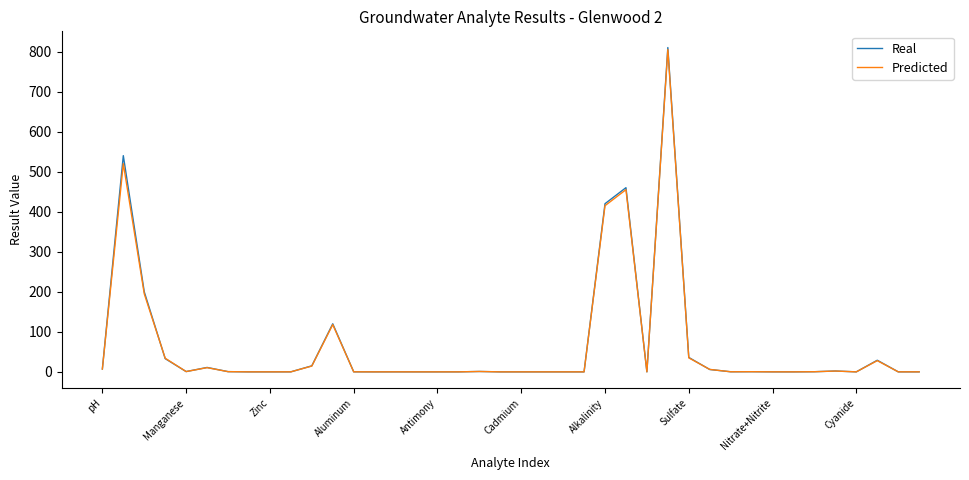

What is the sum of all Real values?

2692.8